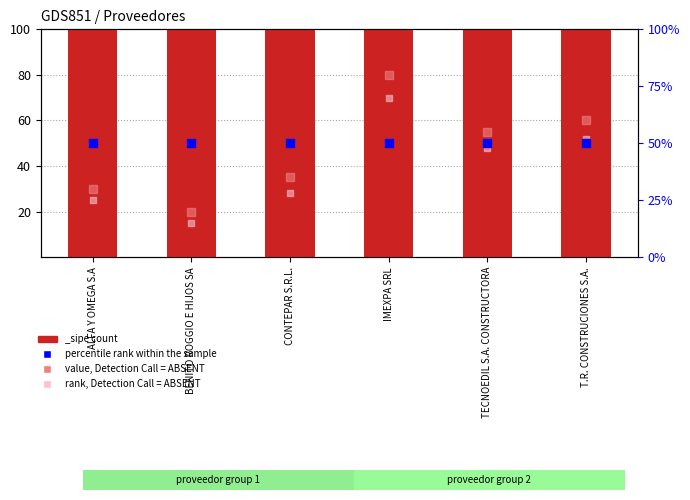

Which series has the widest spread of Y values?

value, Detection Call = ABSENT